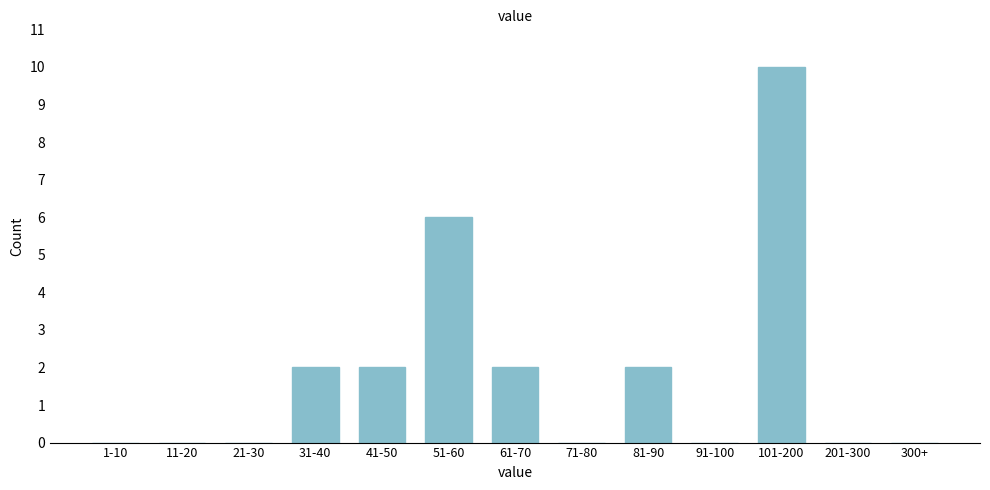

Reading left to right, extract all data points from this chart.

1-10=0	11-20=0	21-30=0	31-40=2	41-50=2	51-60=6	61-70=2	71-80=0	81-90=2	91-100=0	101-200=10	201-300=0	300+=0